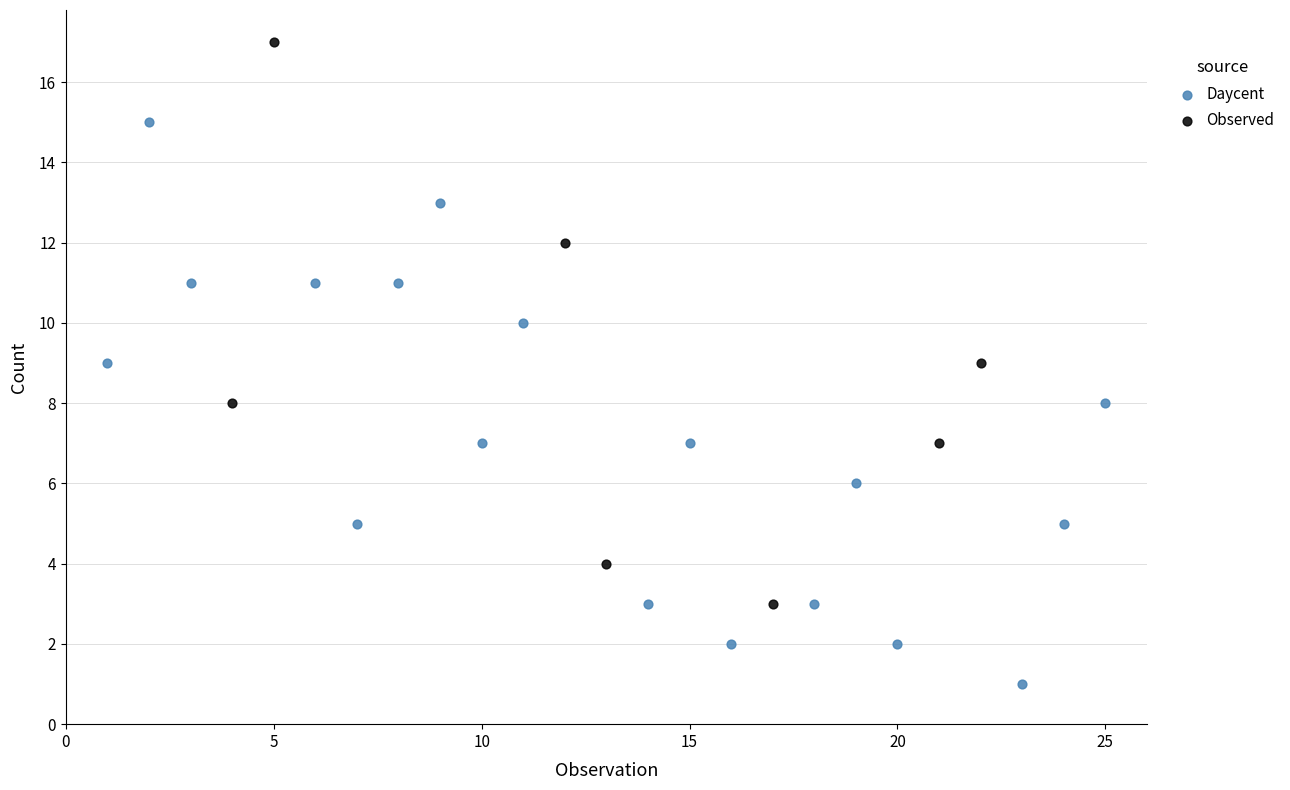

Which series contains the lowest Y value?

Daycent